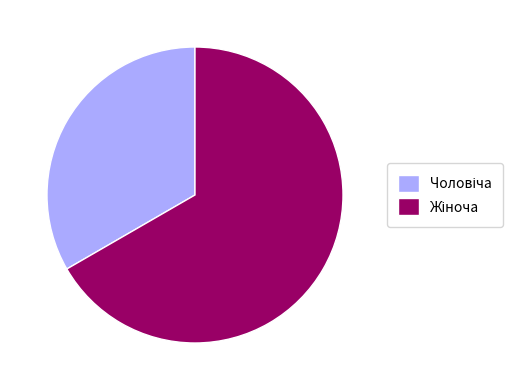

Does any single category account for the majority?

Yes